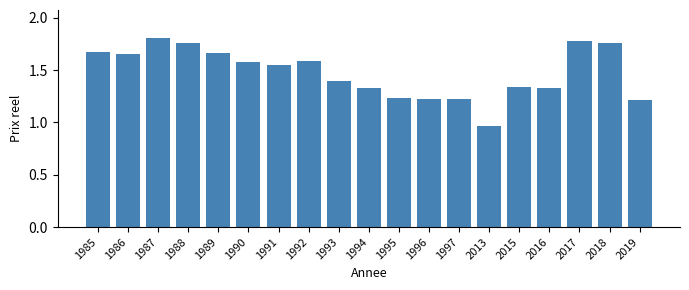

What is the average value?

1.5